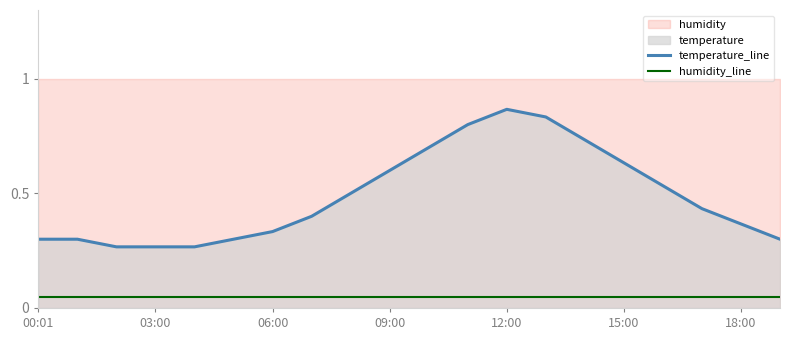

At 8, list the series in order from smallest to largest.

humidity_line, temperature_line